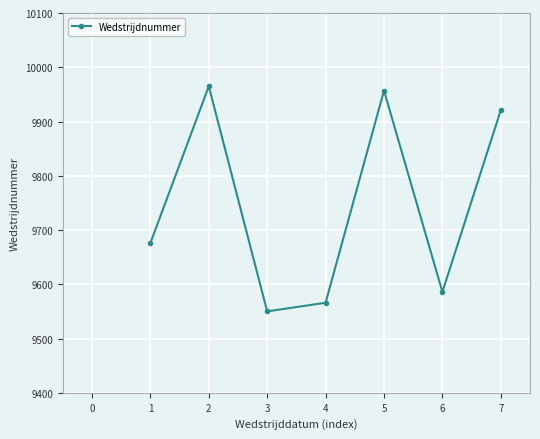

How many data points are less than 9676?

3